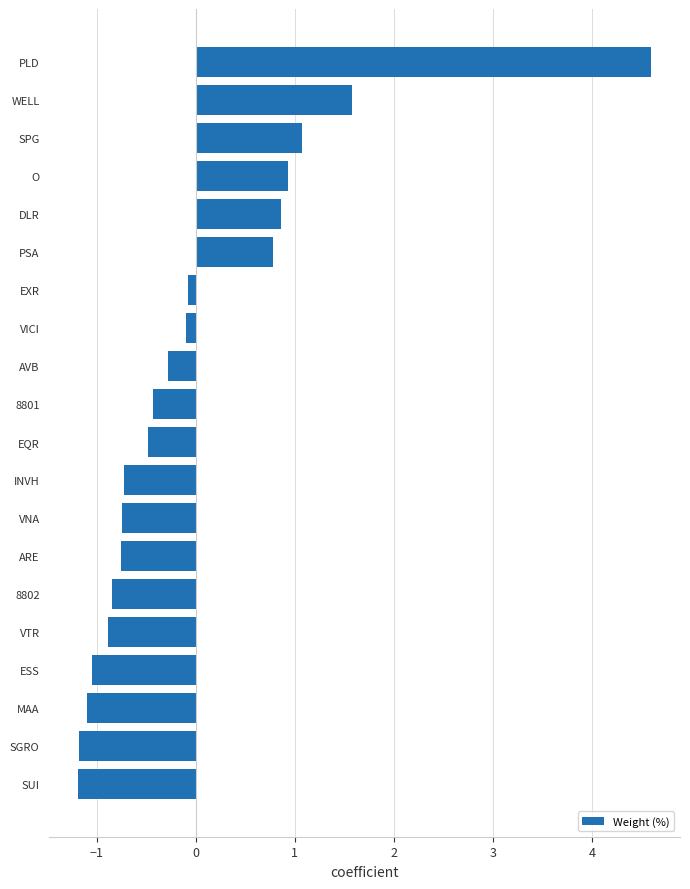

What is the greatest value displayed?

4.6